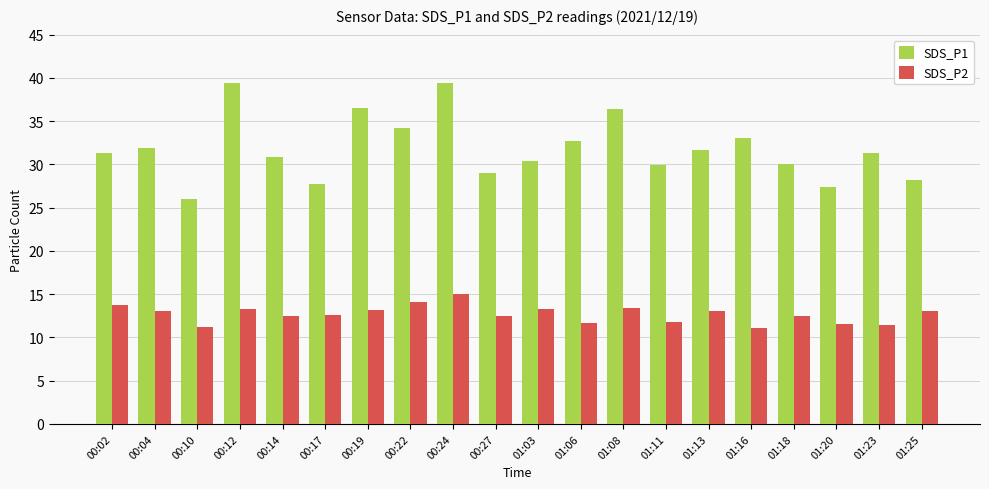

Which series has the largest total across all categories?

SDS_P1